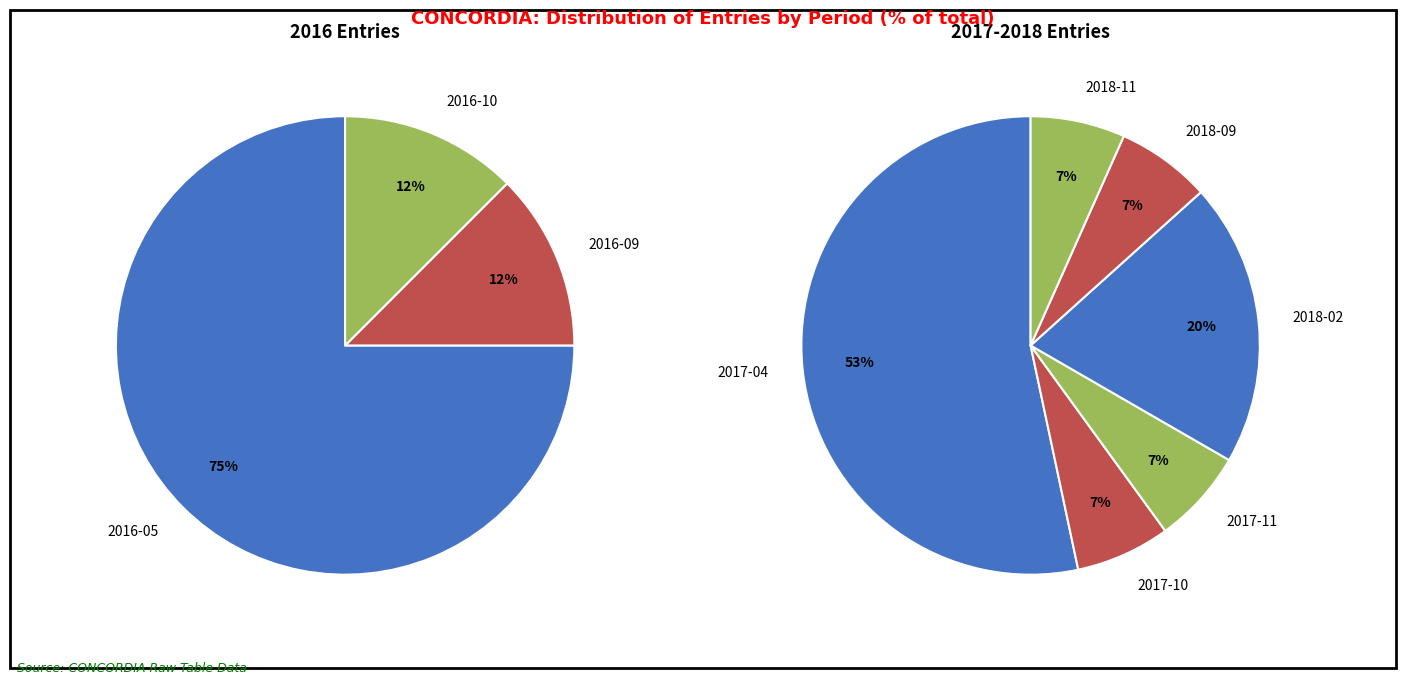

Which category has the smallest portion of the pie?

2016-09